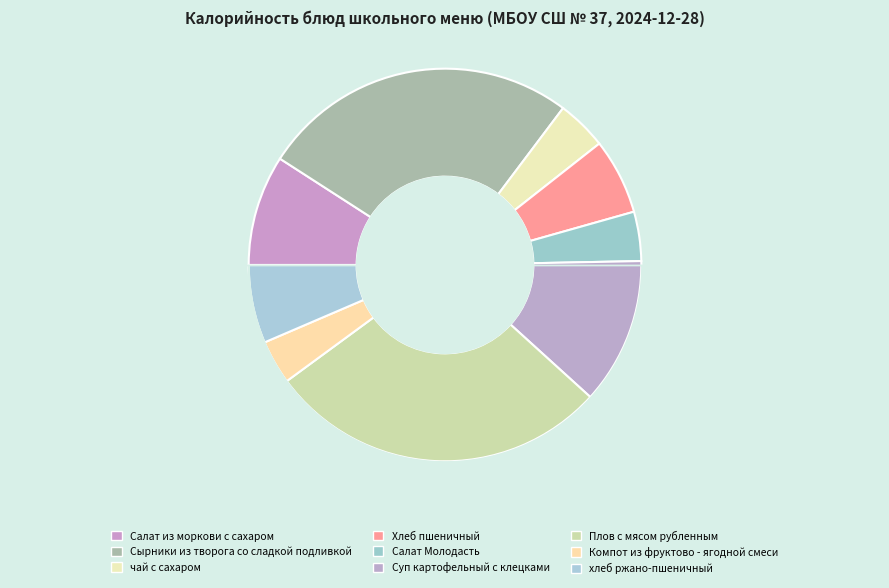

Between Плов с мясом рубленным and Суп картофельный с клецками, which is larger?

Плов с мясом рубленным